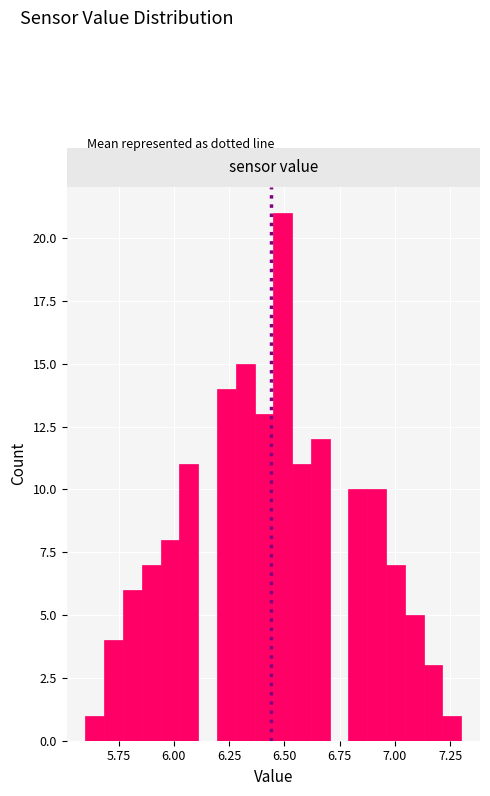

Read against the x-axis, roughly where is the centre of the tallest bar?

6.50